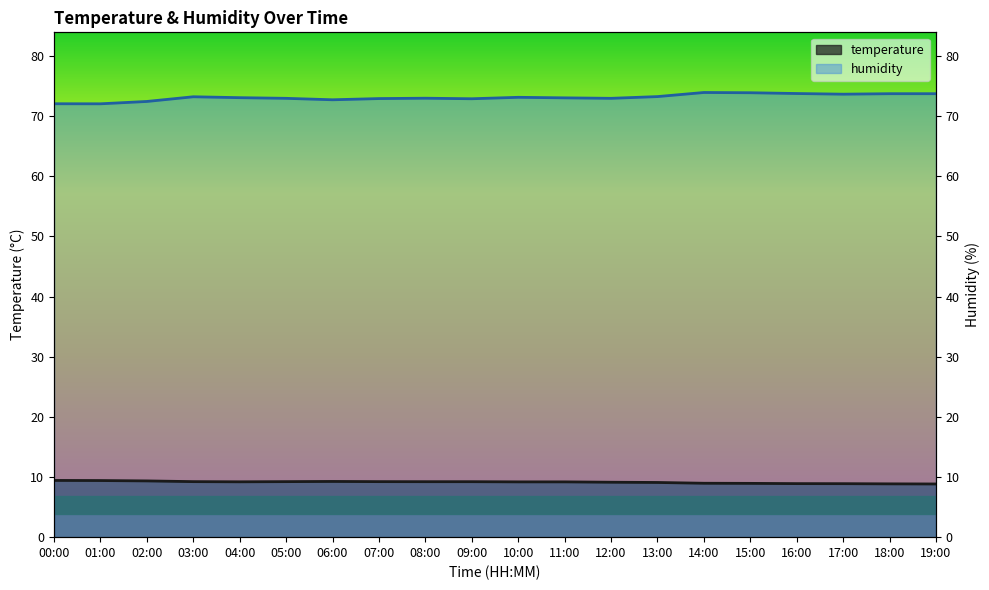

List the labels in order of humidity value, largest first.

14:00, 15:00, 16:00, 18:00, 19:00, 17:00, 13:00, 03:00, 10:00, 04:00, 11:00, 08:00, 05:00, 12:00, 07:00, 09:00, 06:00, 02:00, 00:00, 01:00